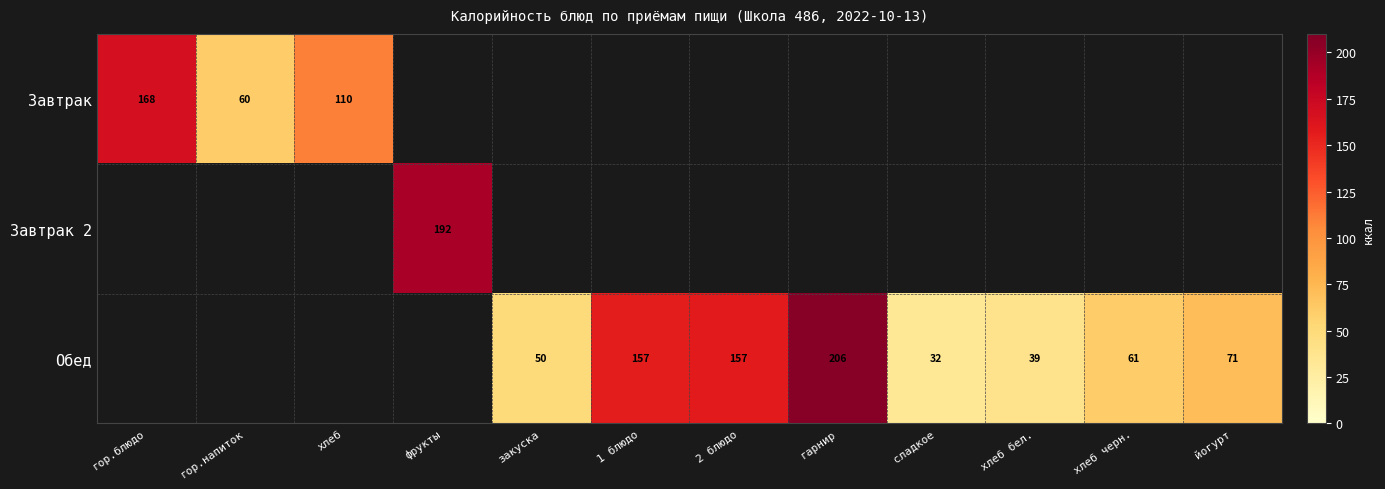

How many positive values does the Обед series have?

8